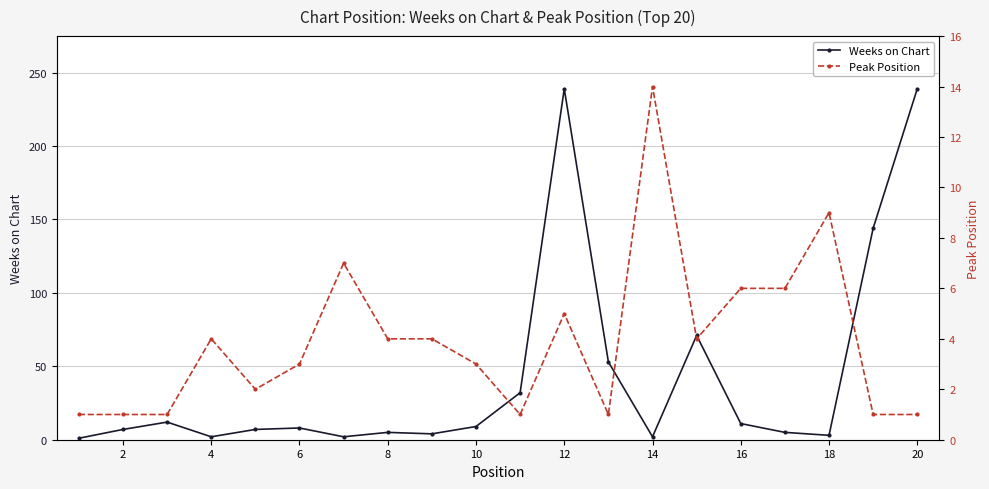

The value of Weeks on Chart at 16 is 20. True or false?

False